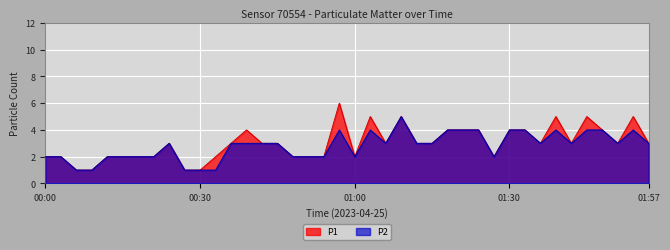

Rank the series by their average value, from highest to lowest.

P1, P2